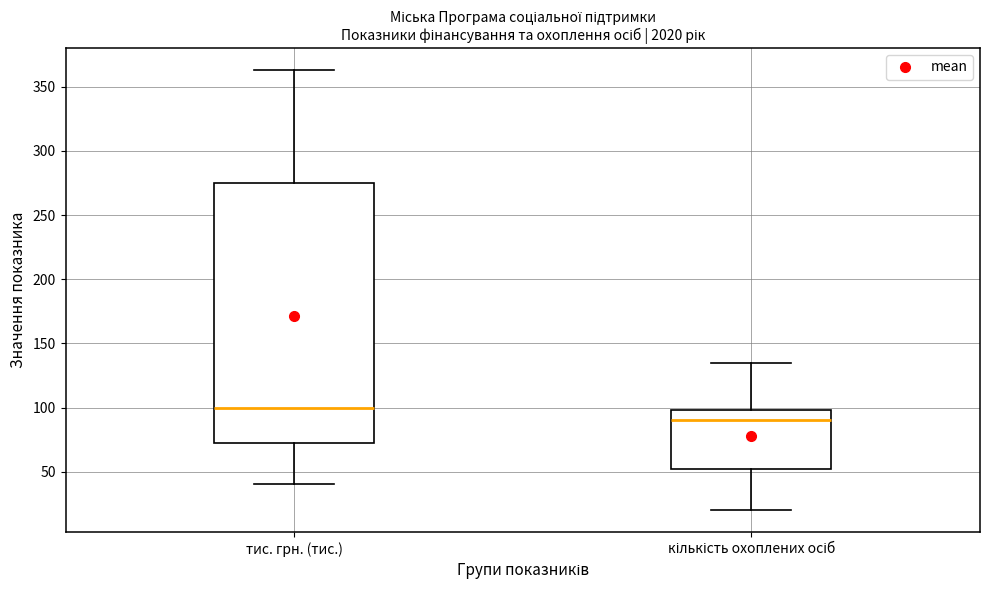

Comparing the boxes themselves (not the whiskers), which one is the tallest?

тис. грн. (тис.)